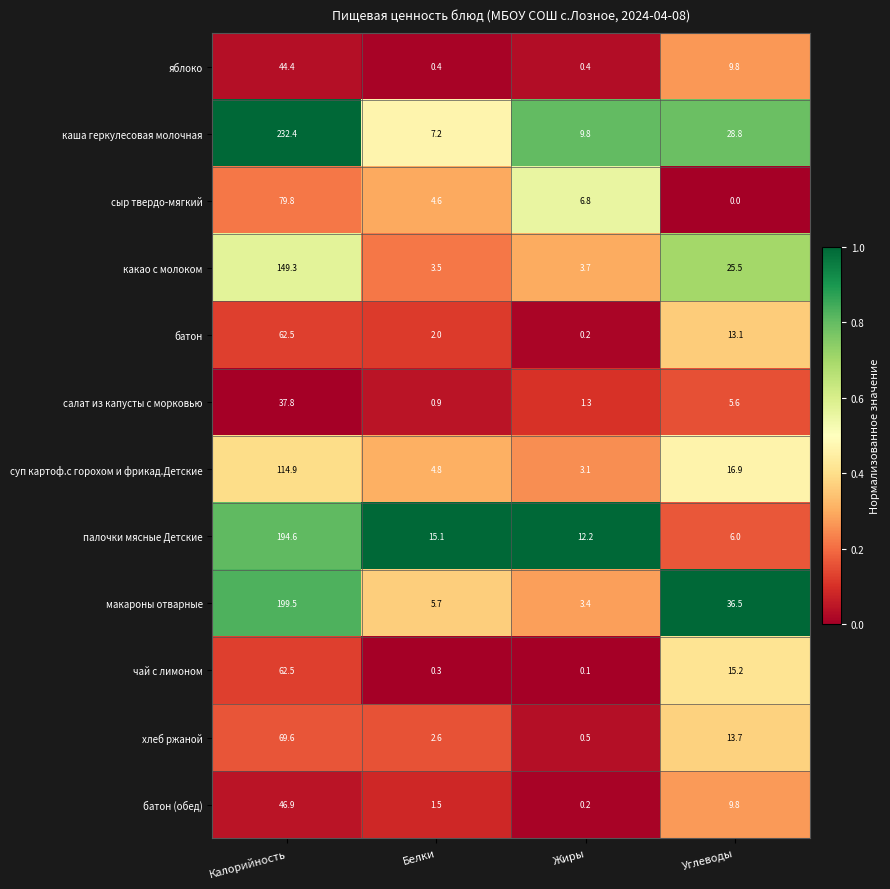

At how many categories does at least one series exceed 0?

4